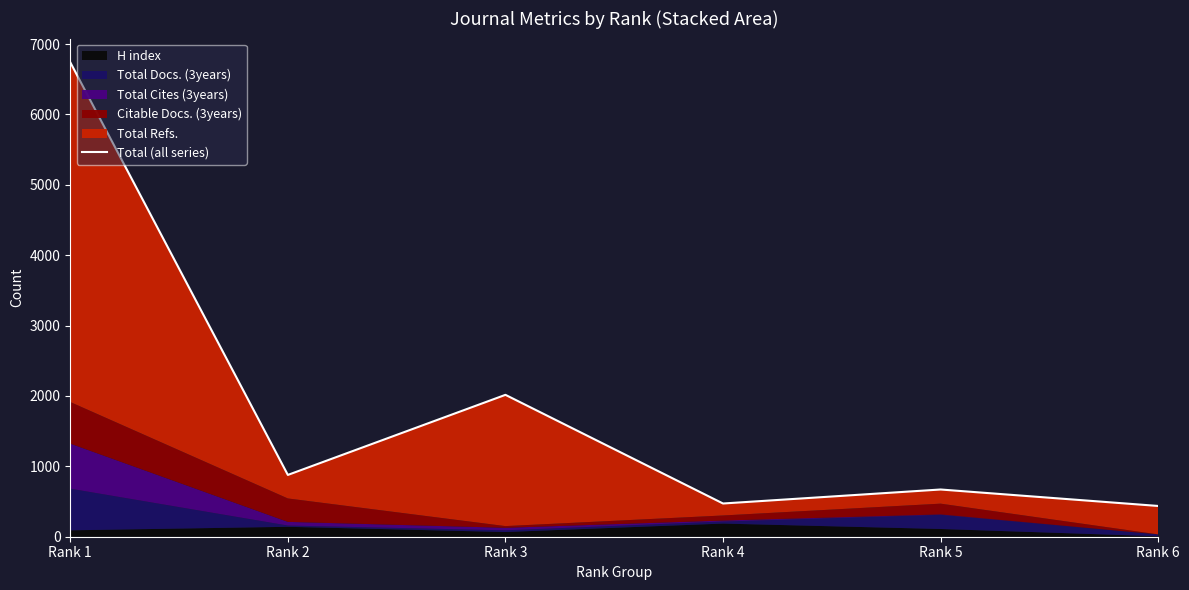

Where does the data first go above 878?

Rank 1